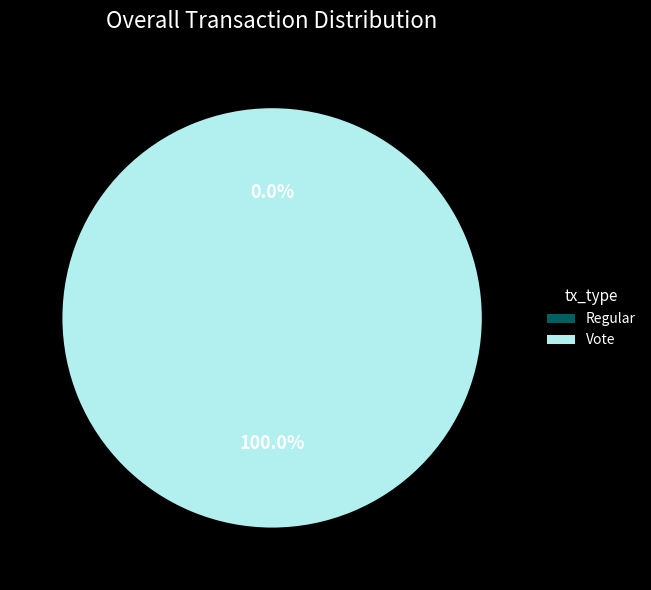

How many segments does this pie chart have?

2